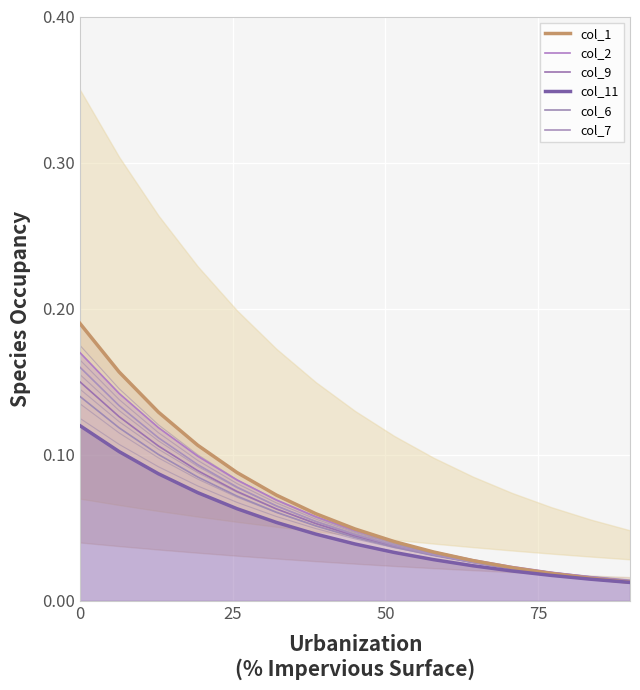

What are all the series names shown in the legend?

col_1, col_2, col_9, col_11, col_6, col_7